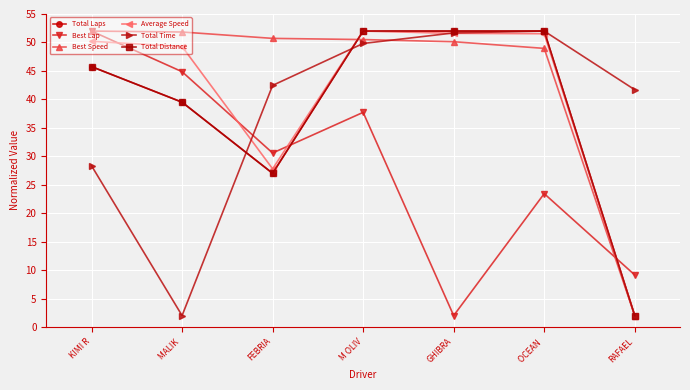

What is the sum of the Best Speed values at GHIBRA and OCEAN ?

99.1